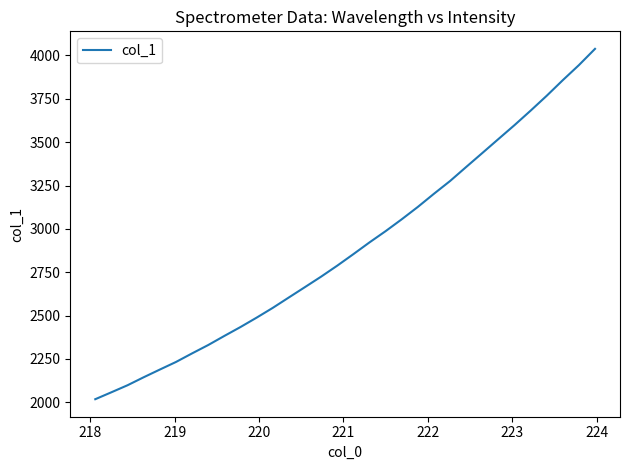

How many distinct data groups are displayed?

1